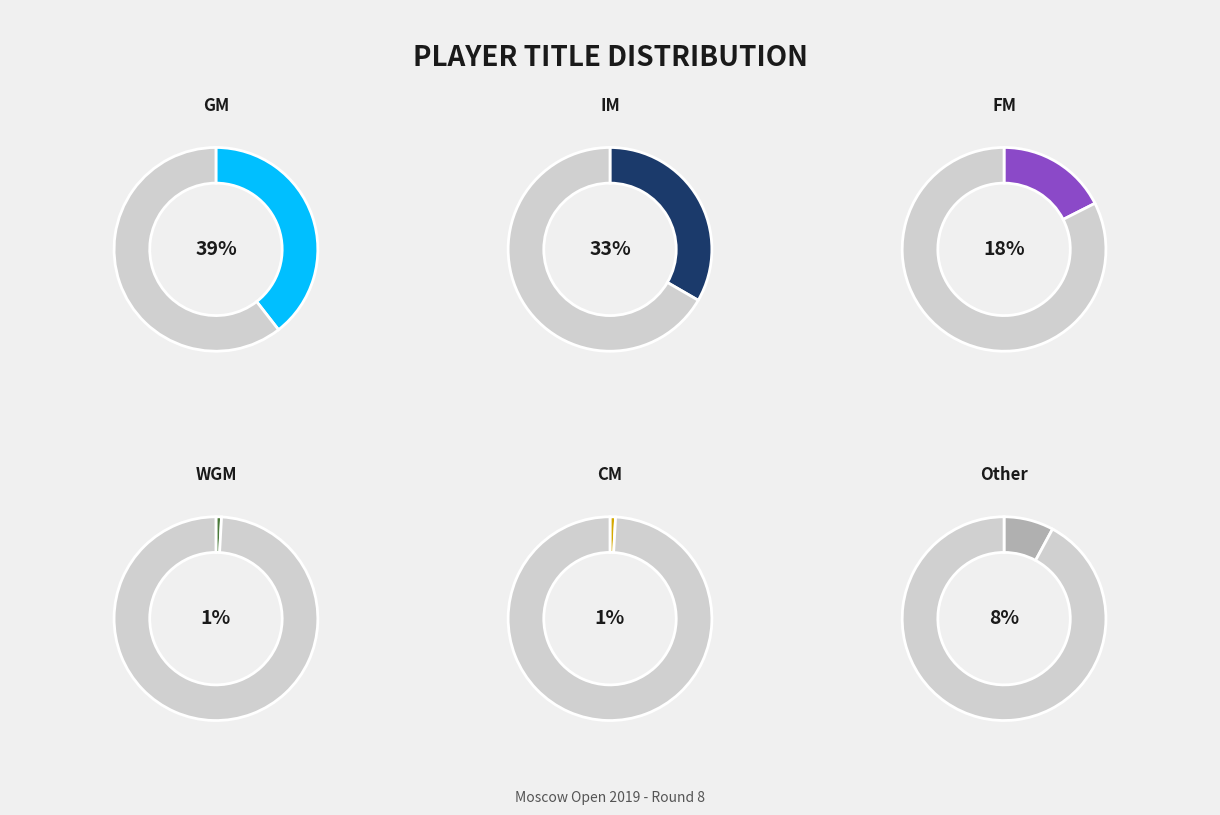

True or false: WGM accounts for 14% of the total.

False